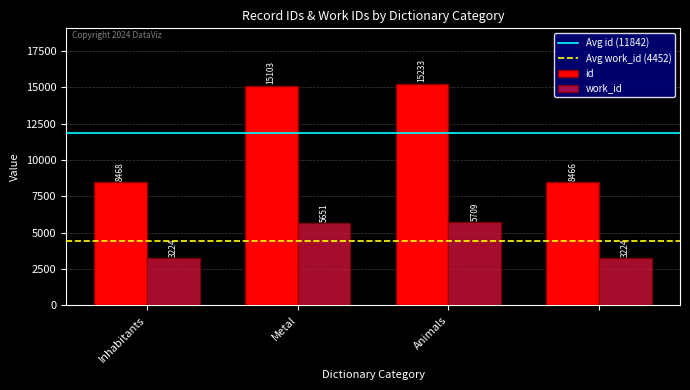

Which series has the widest spread of values?

id